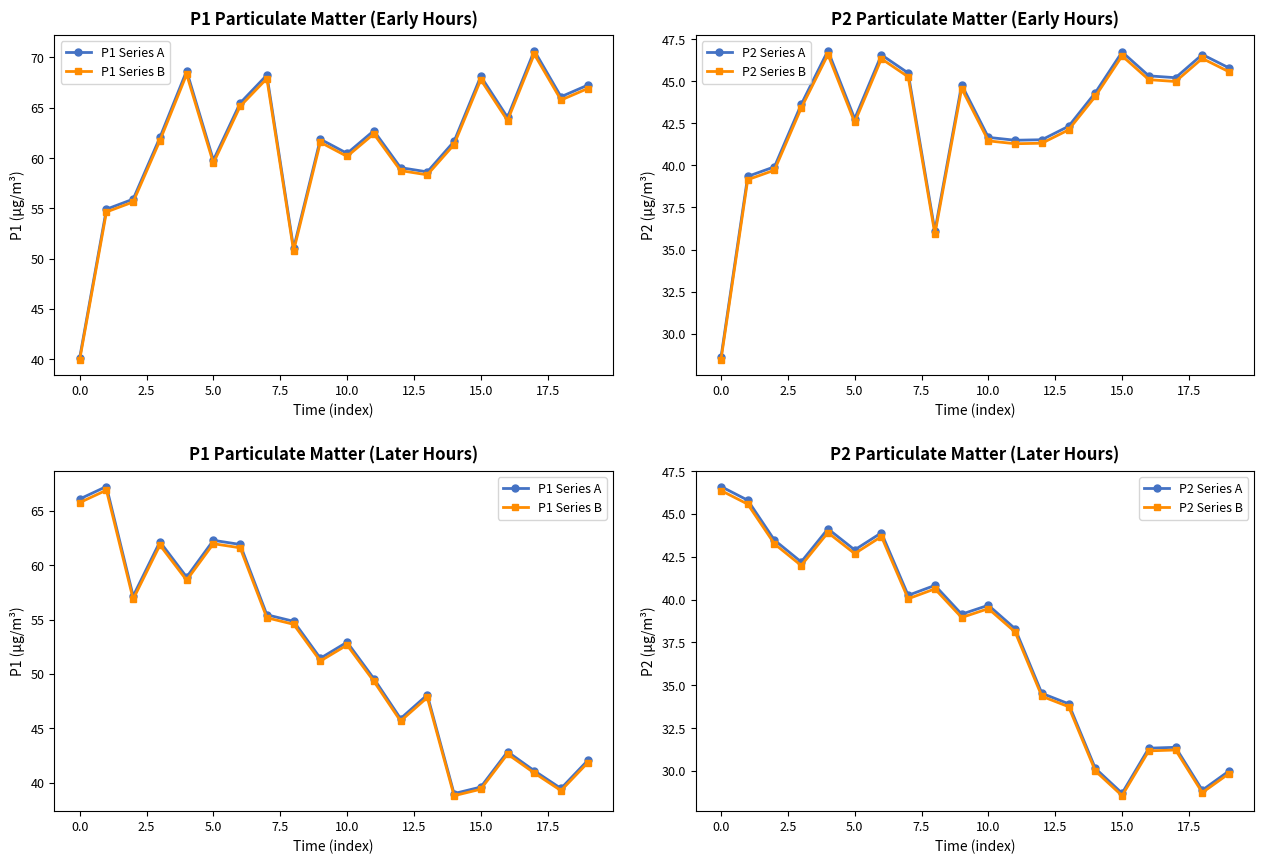

What is the average value of the P1 Series A series?

51.9